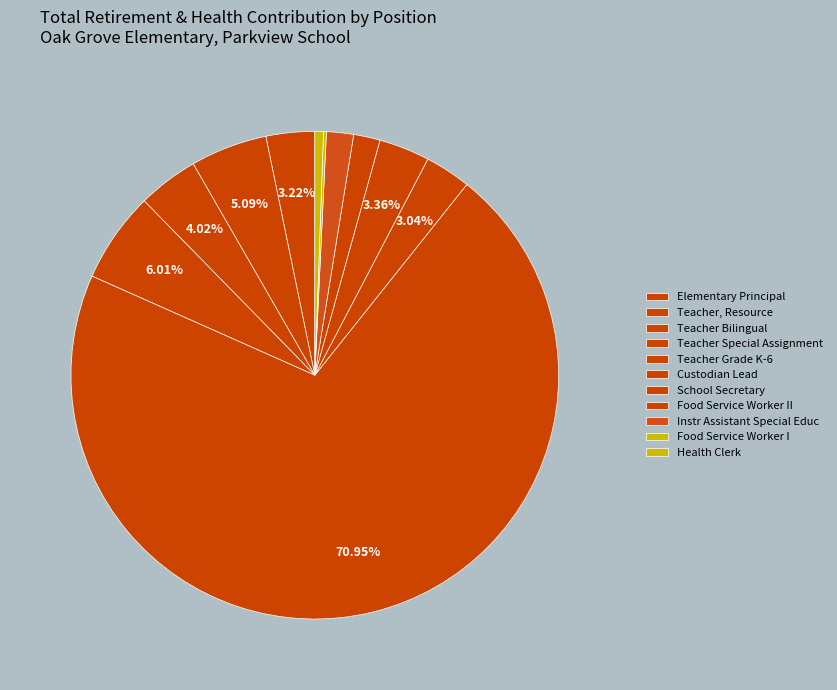

Which category has the biggest portion of the pie?

Teacher Grade K-6